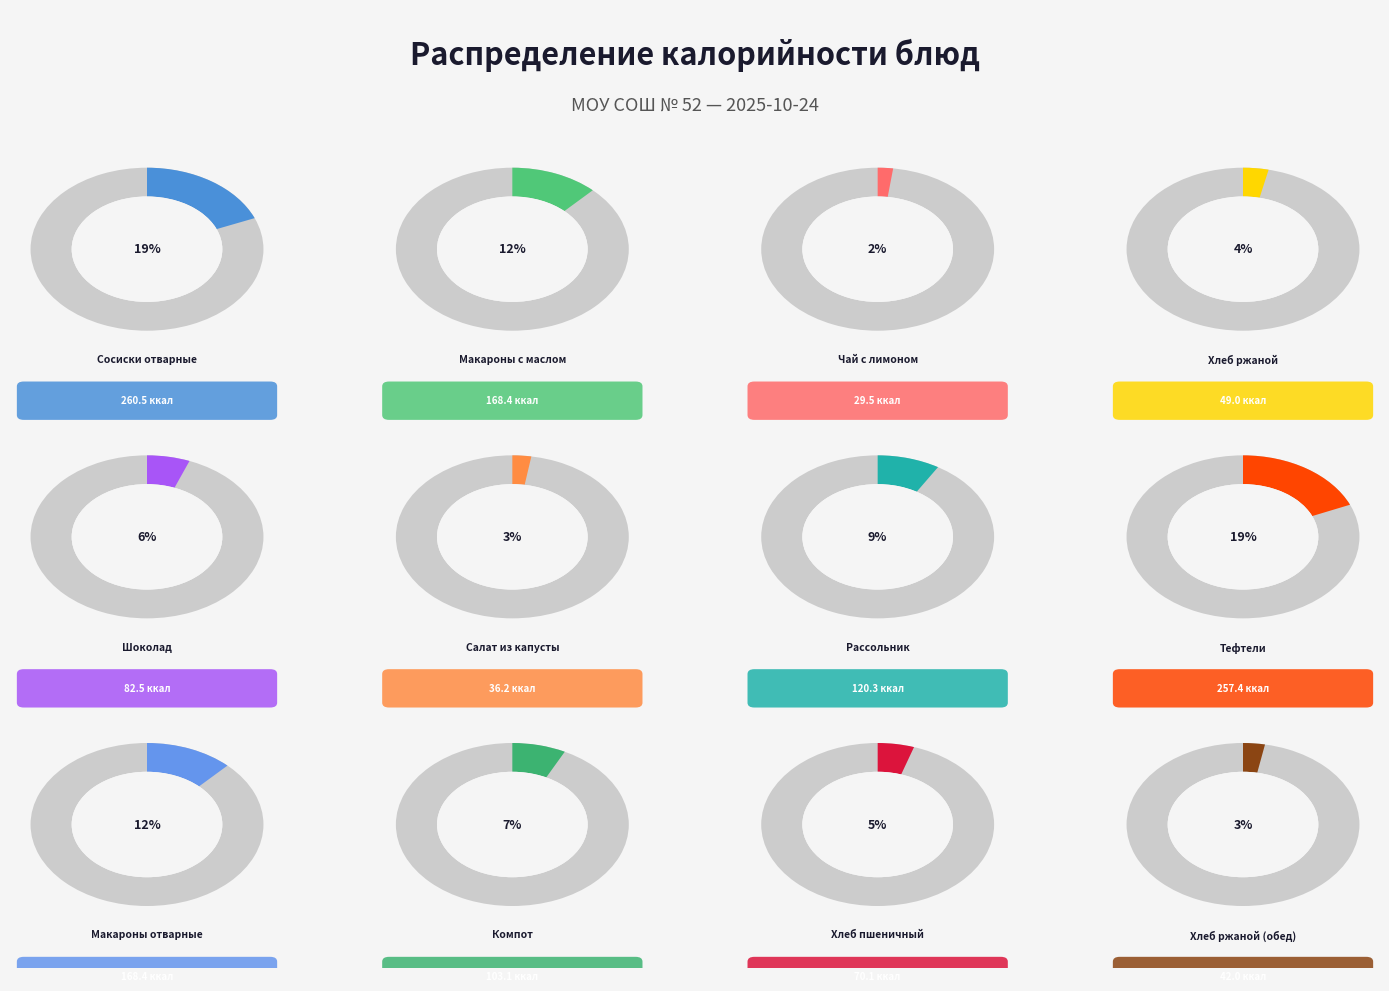

To the nearest percent, what portion does Макароны с маслом represent?

12%